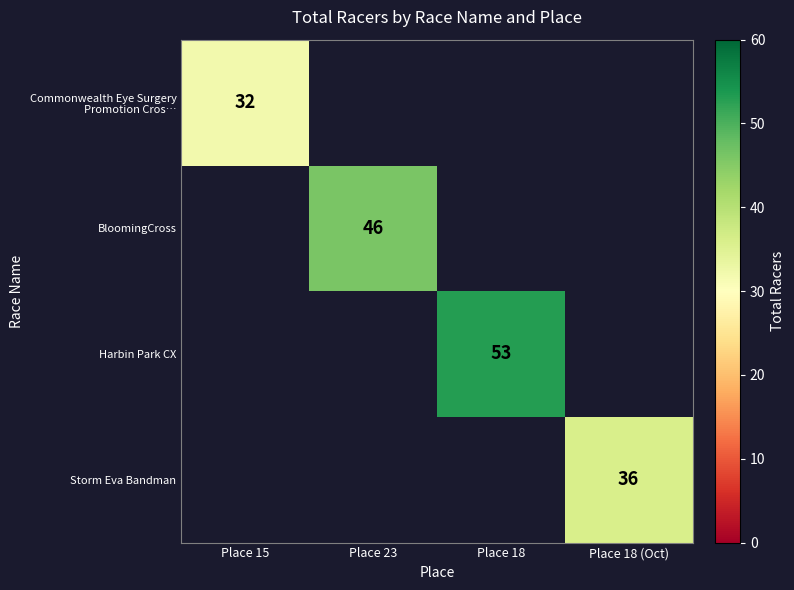

Which series has the largest range (max minus min)?

Harbin Park CX